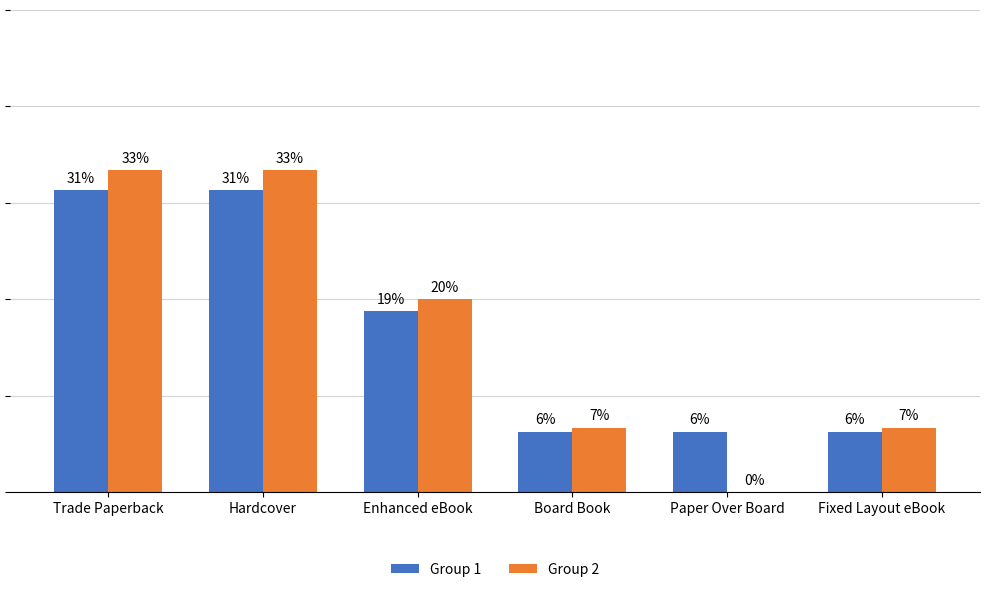

Are the bars grouped side by side (vs. stacked)?

Yes